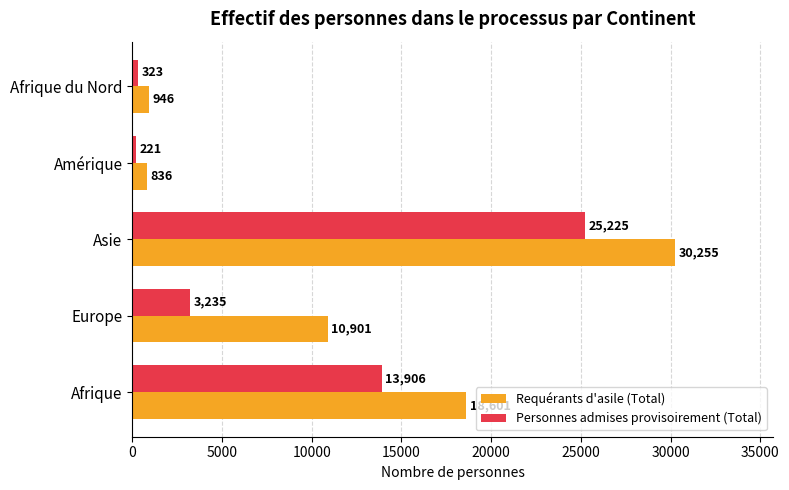

What is the sum of the Personnes admises provisoirement (Total) values at Asie and Afrique?

39131